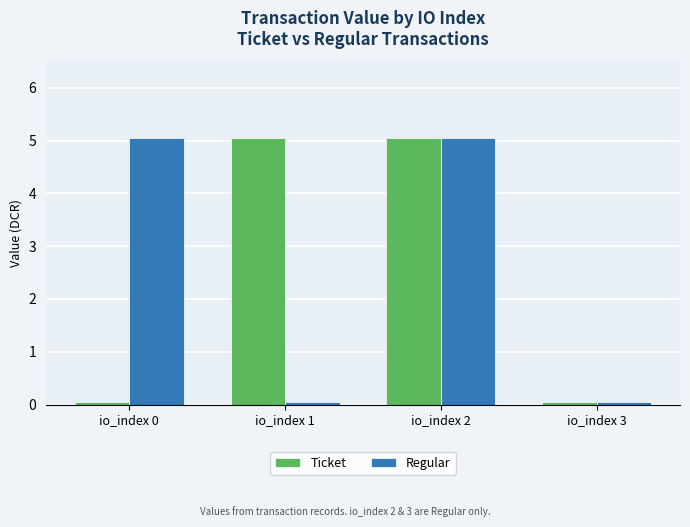

Between io_index 0 and io_index 3, which series saw the biggest shift?

Regular